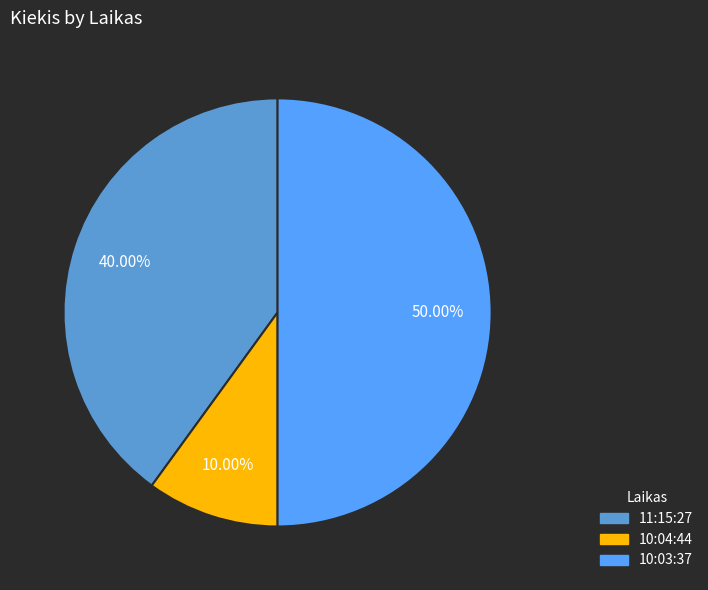

Rank the categories by value from highest to lowest.

10:03:37, 11:15:27, 10:04:44